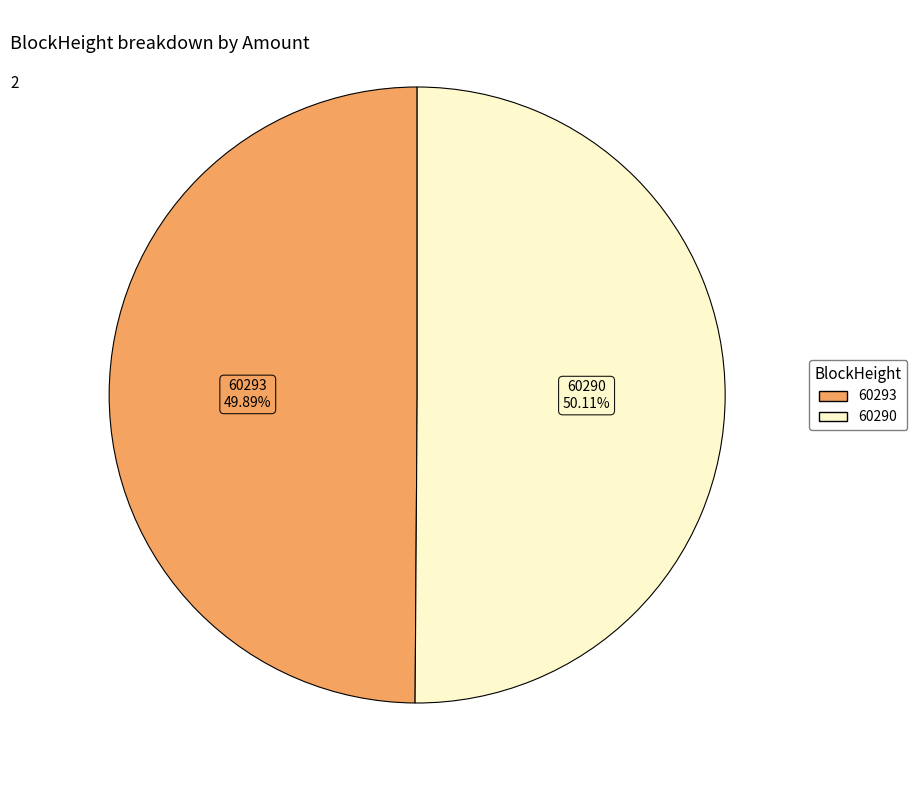

To the nearest percent, what is the difference between the largest and smallest slice percentages?

0%